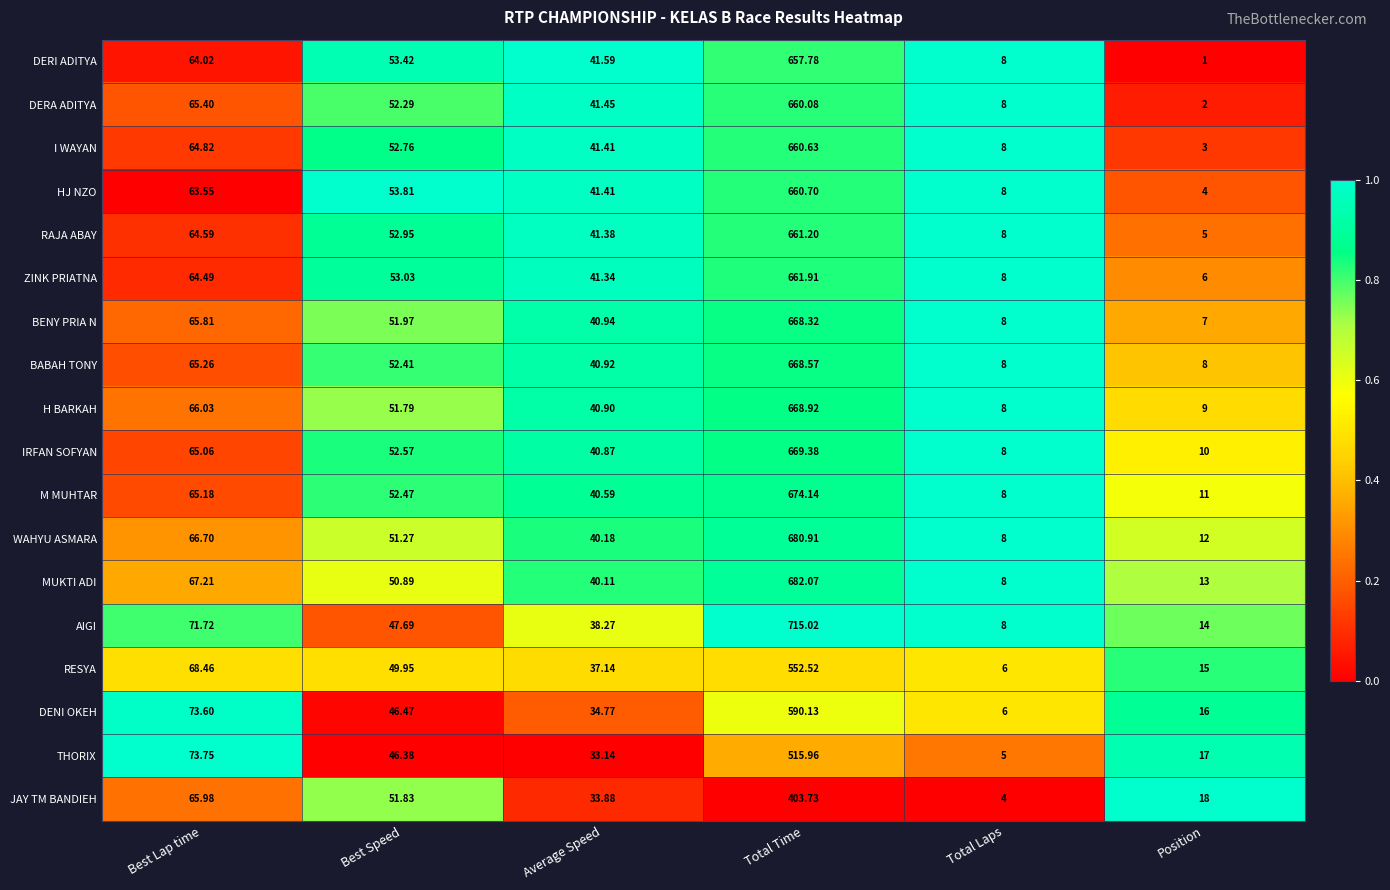

At which category does the chart reach its peak across all series?

Total Time